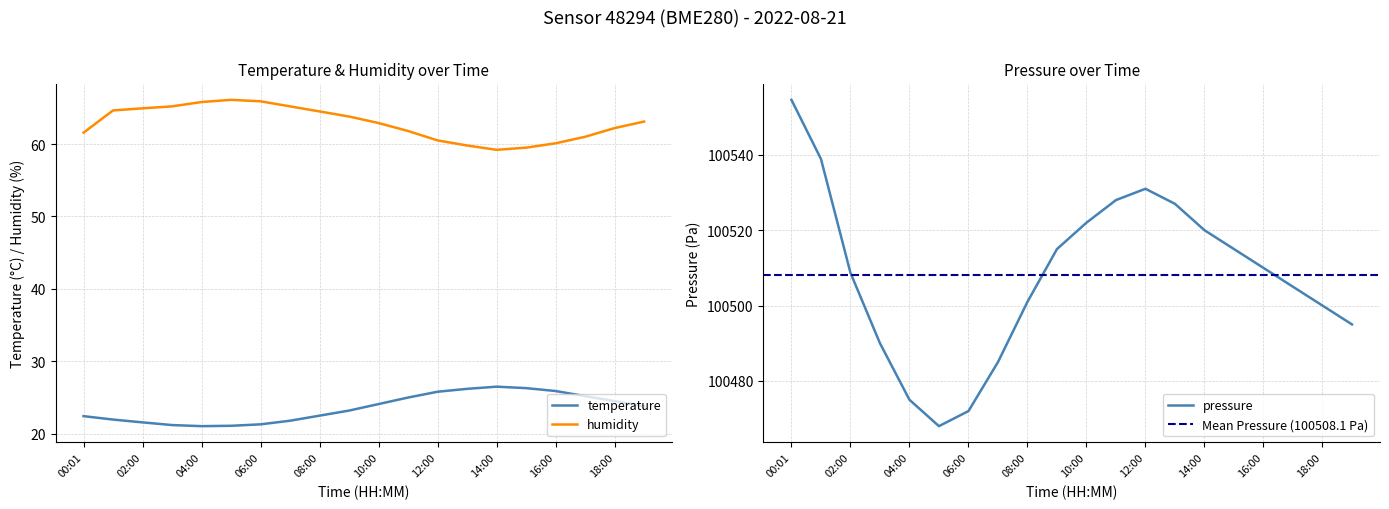

At which category does humidity reach its first local valley?

14:00